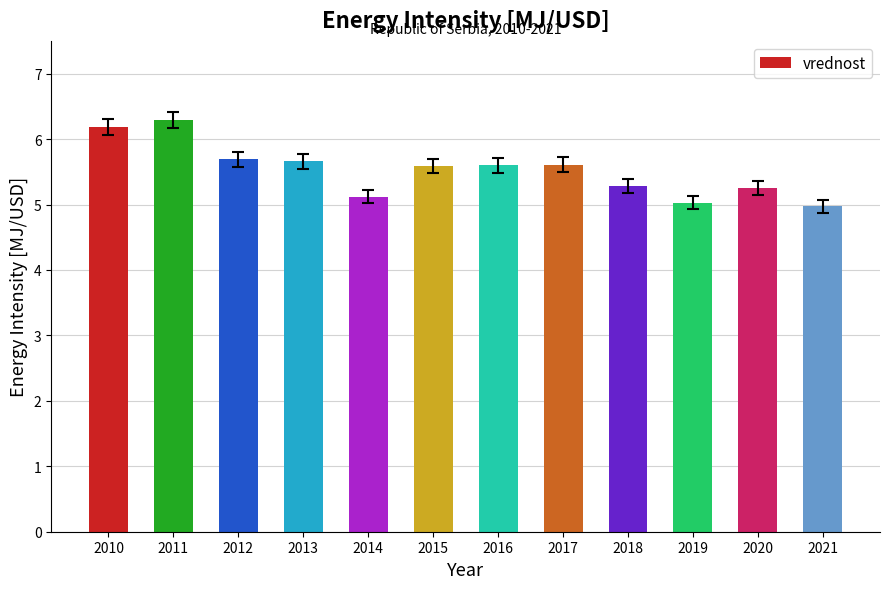

What is the greatest value displayed?

6.3